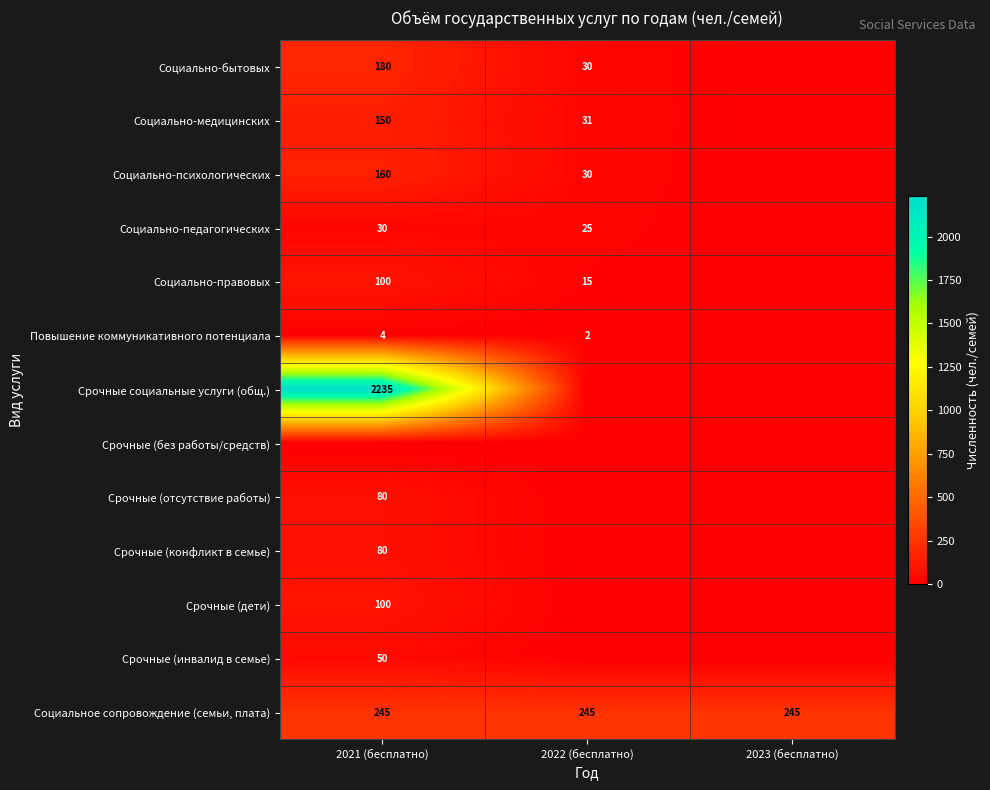

The value of Социально-психологических at 2021 (бесплатно) is 216. True or false?

False